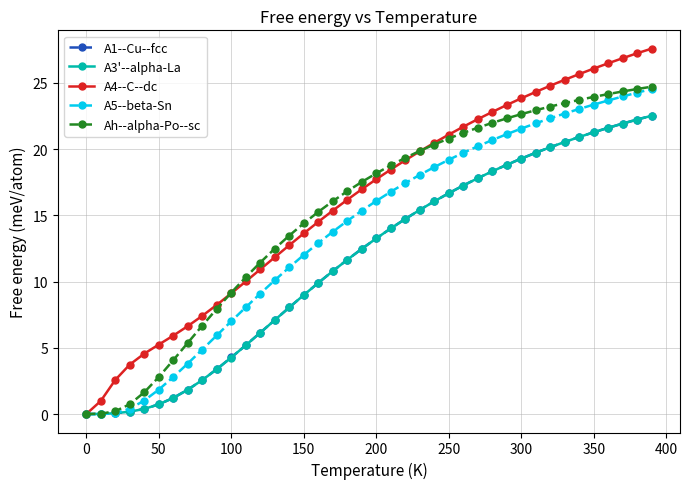

Count the number of data series in this chart.

5